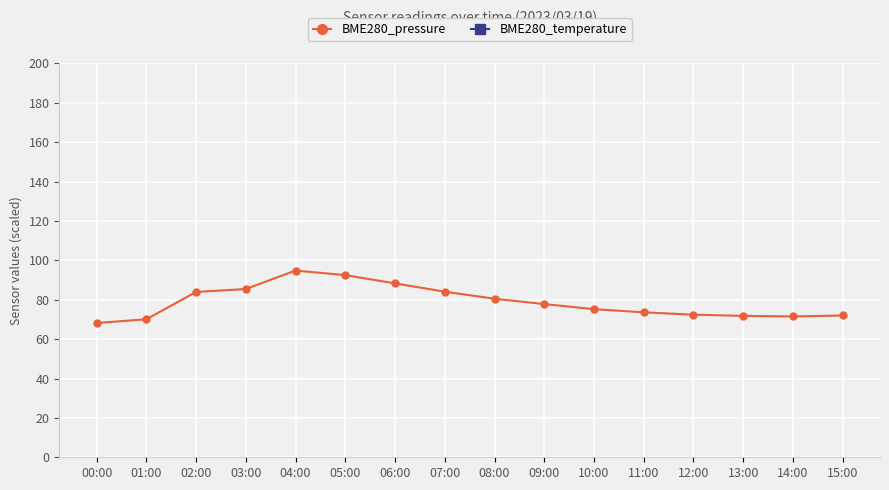

Where is BME280_temperature nearest to the value 535?

02:00